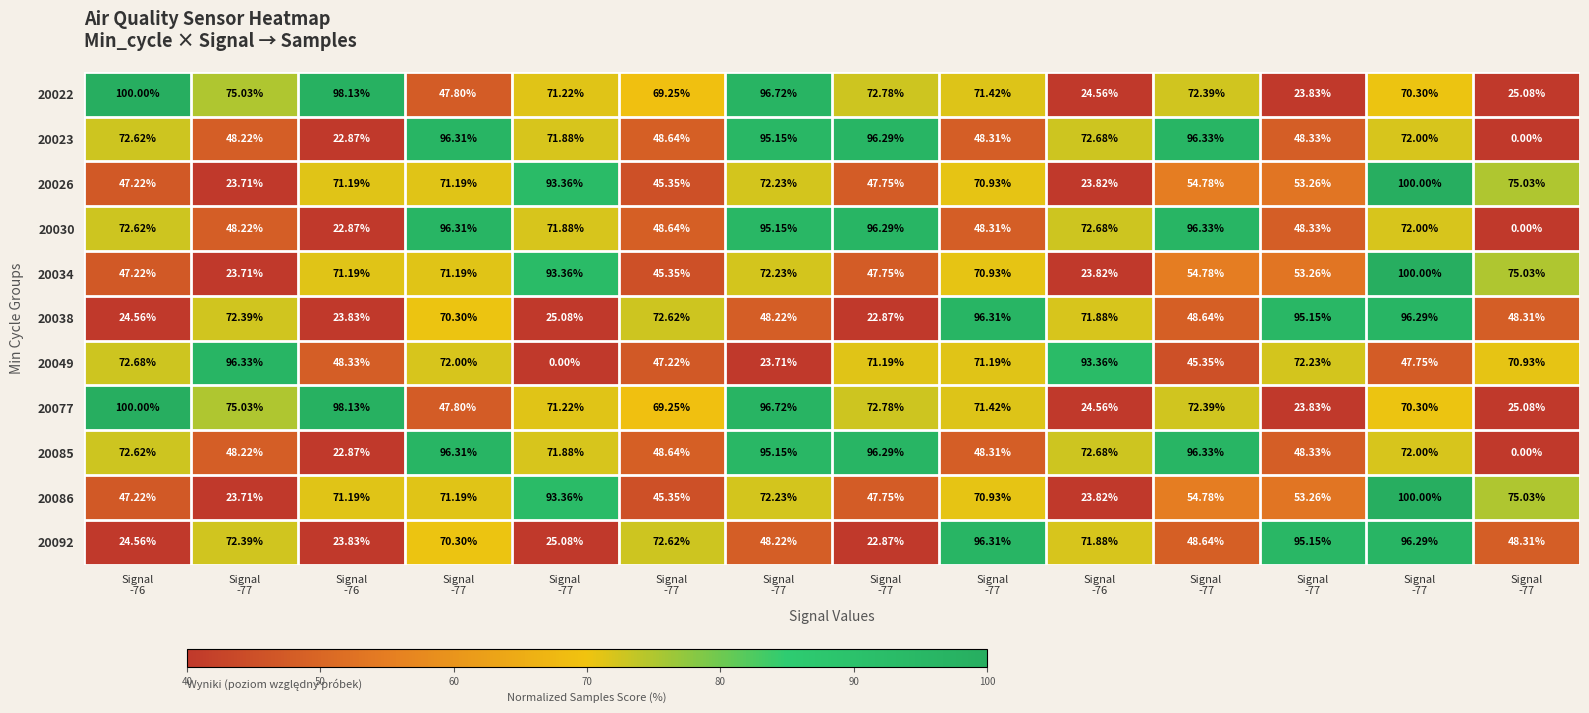

What is the difference between the highest and lowest values at Signal
-77?

72.6